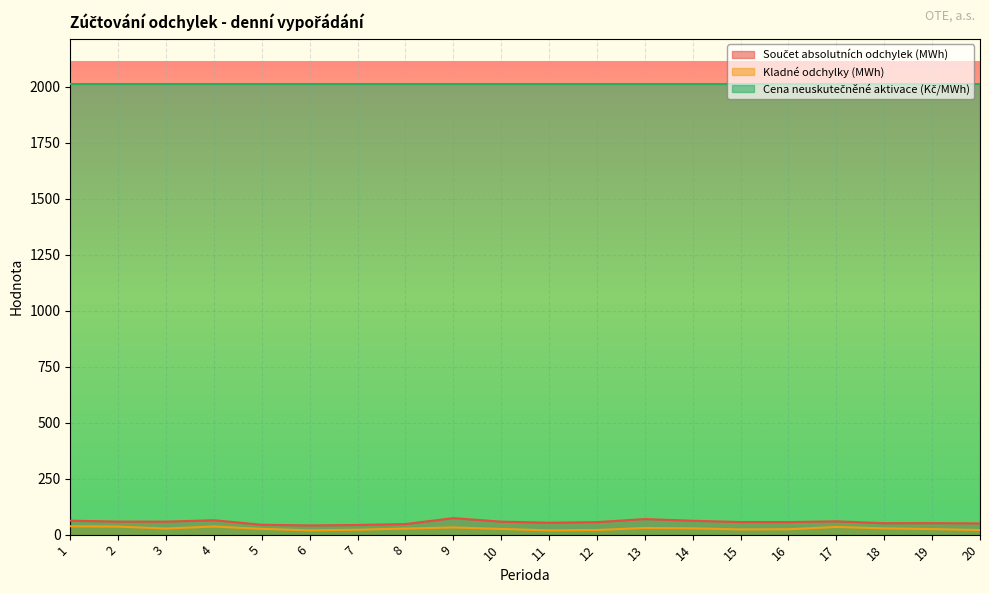

Which has a higher value, 20 or 13?

13